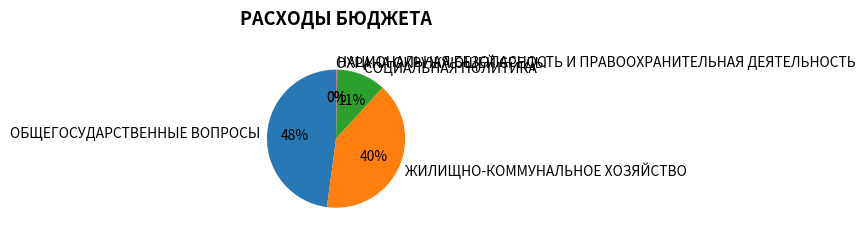

Combined, do ОБЩЕГОСУДАРСТВЕННЫЕ ВОПРОСЫ and СОЦИАЛЬНАЯ ПОЛИТИКА account for over 50%?

Yes